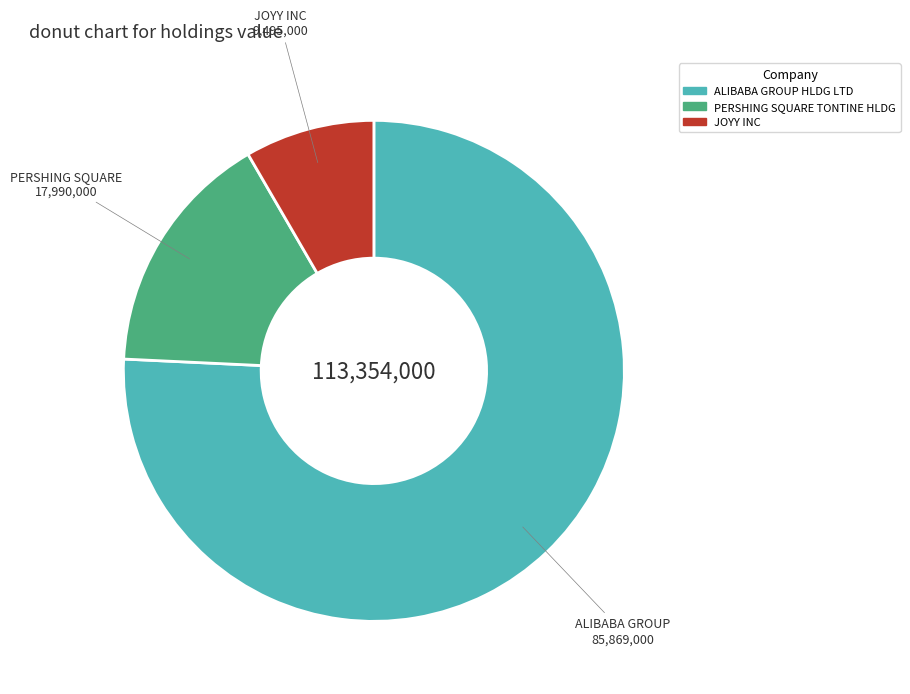

What is the ratio of the value at PERSHING SQUARE TONTINE HLDG to the value at JOYY INC?

1.9